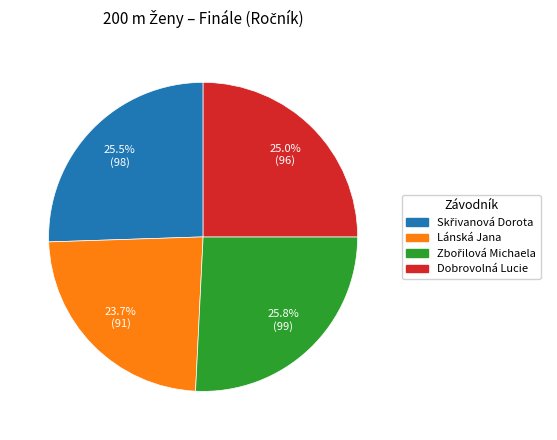

Is there a majority slice in this chart?

No